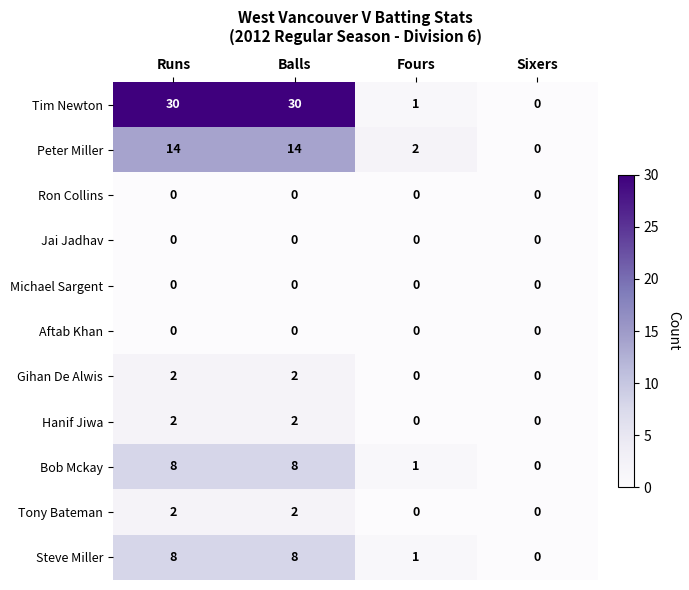

The Steve Miller series shows 2 at Balls. True or false?

False